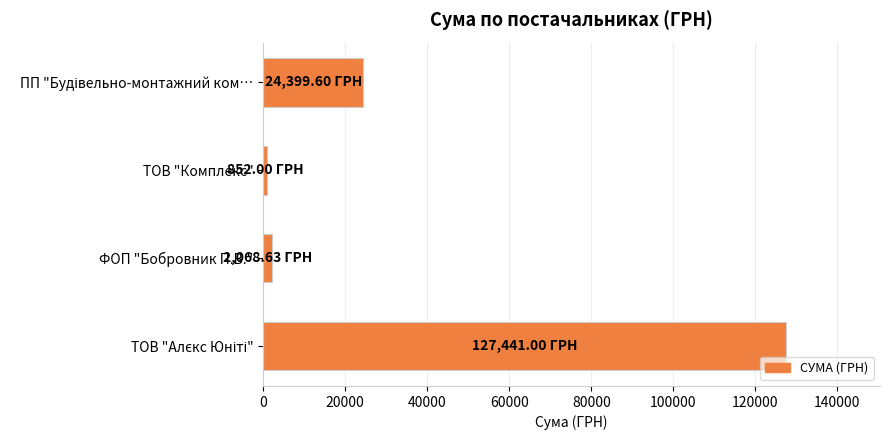

Which label corresponds to the smallest value in the chart?

ТОВ "Комплекс"